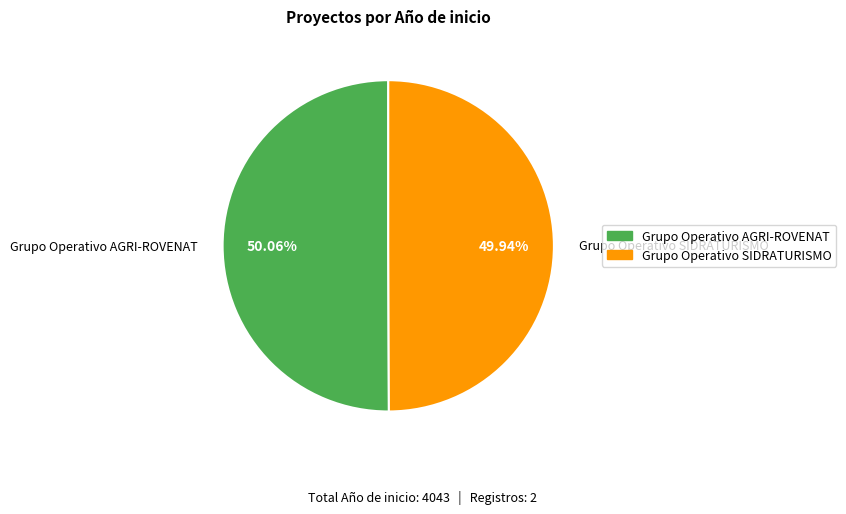

Is there any slice that represents more than half of the pie?

Yes